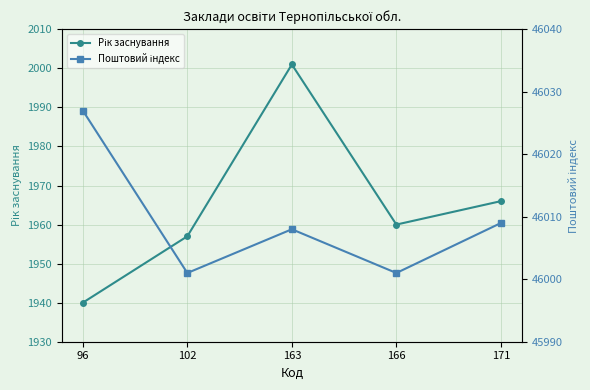

Which has a higher value, 171 or 96?

171